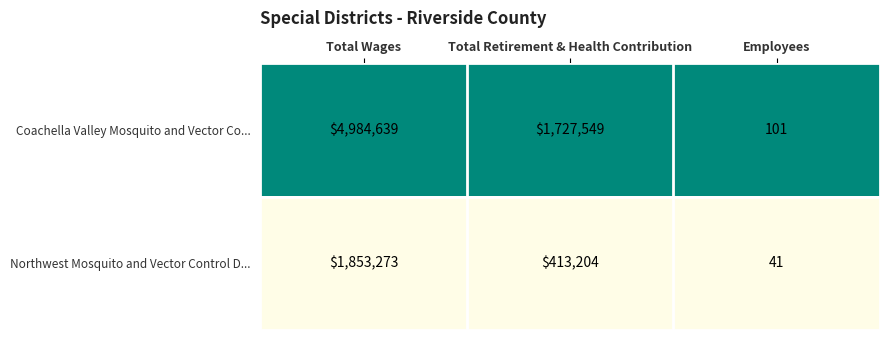

Which series has the widest spread of values?

Coachella Valley Mosquito and Vector Co...